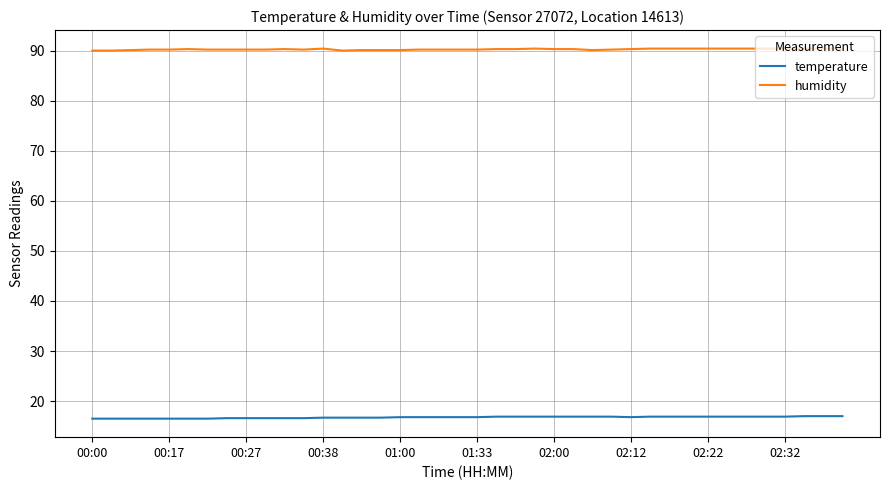

What is the lowest value of the temperature series?

16.5